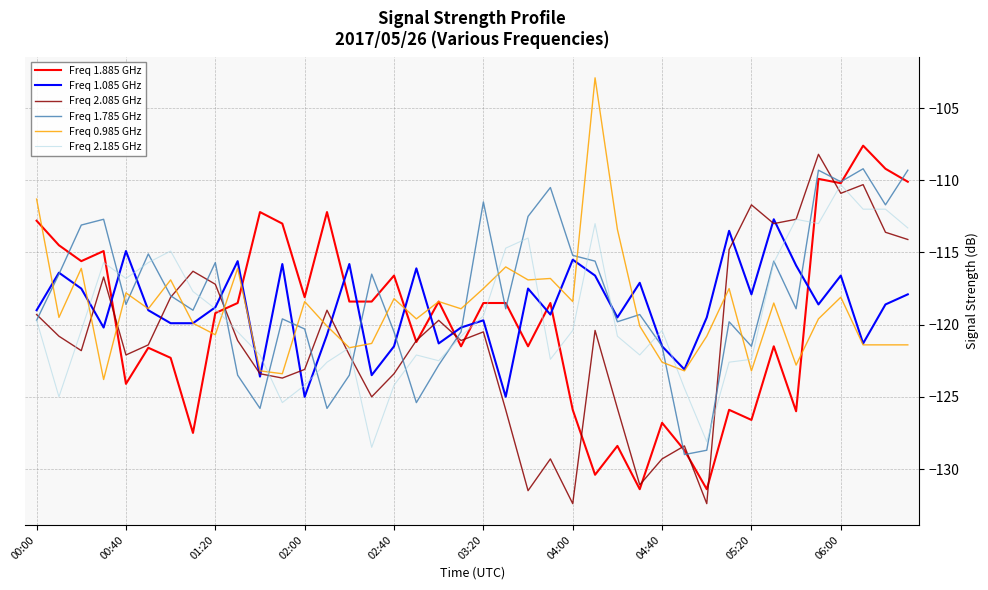

What is the lowest value of the Freq 2.185 GHz series?

-128.5